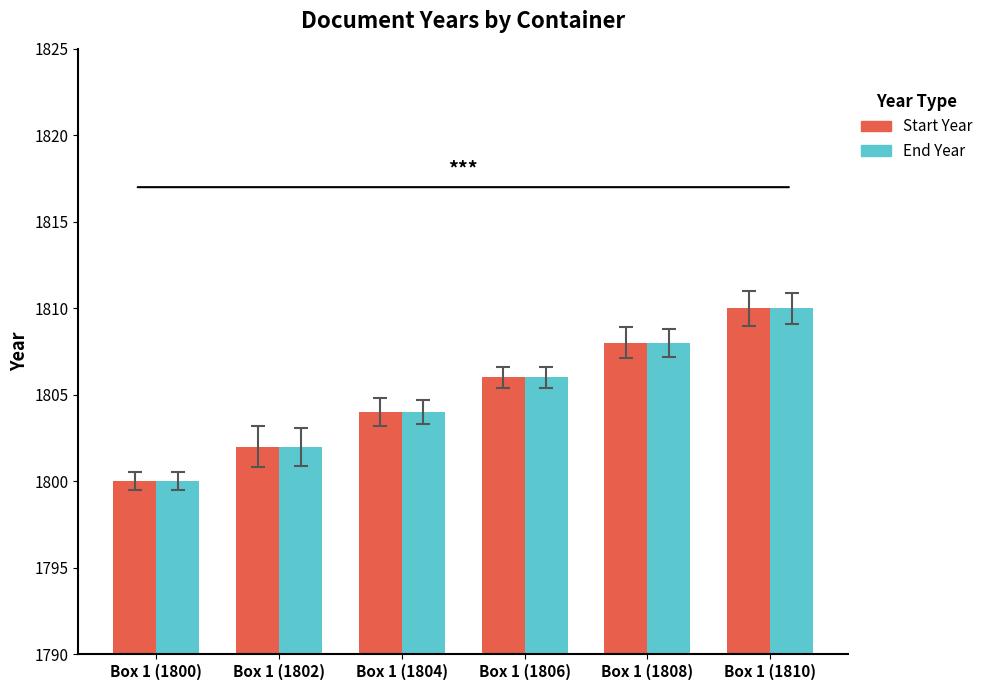

What is the minimum value shown in the chart?

1800